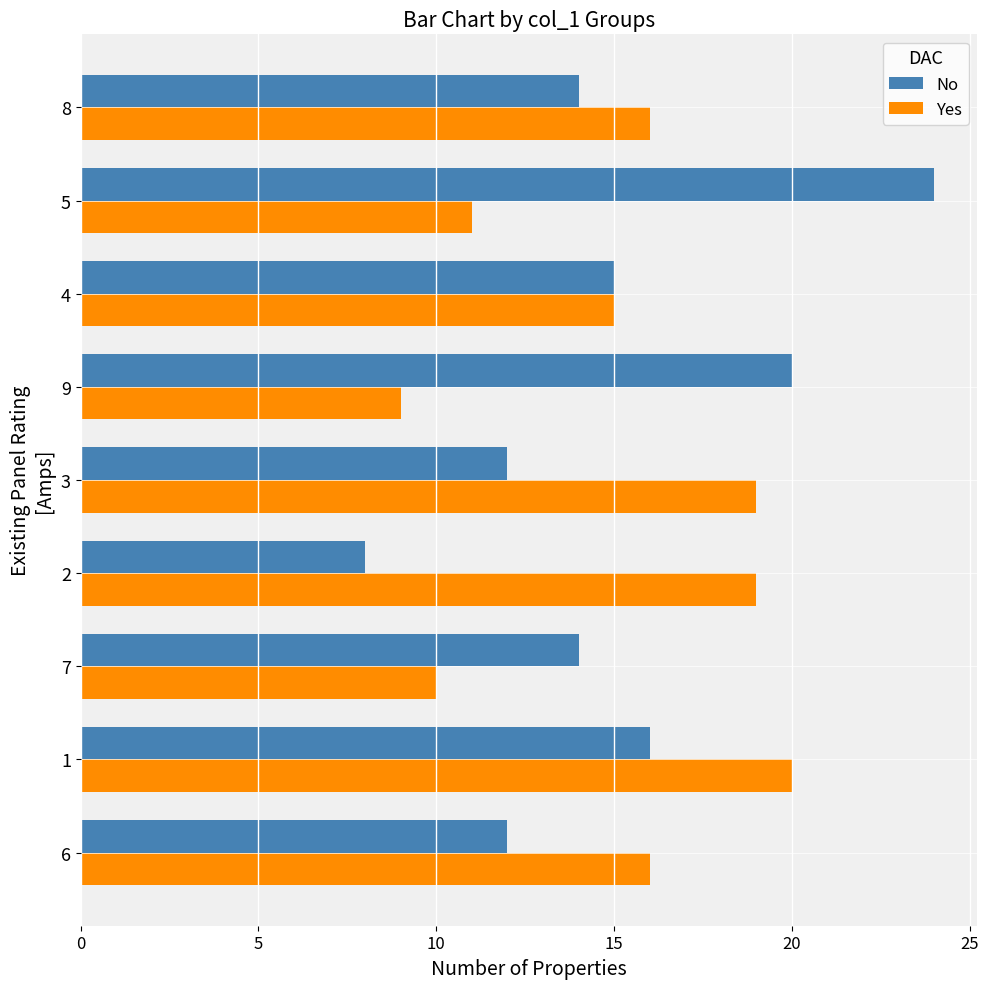

What is the minimum value shown in the chart?

8